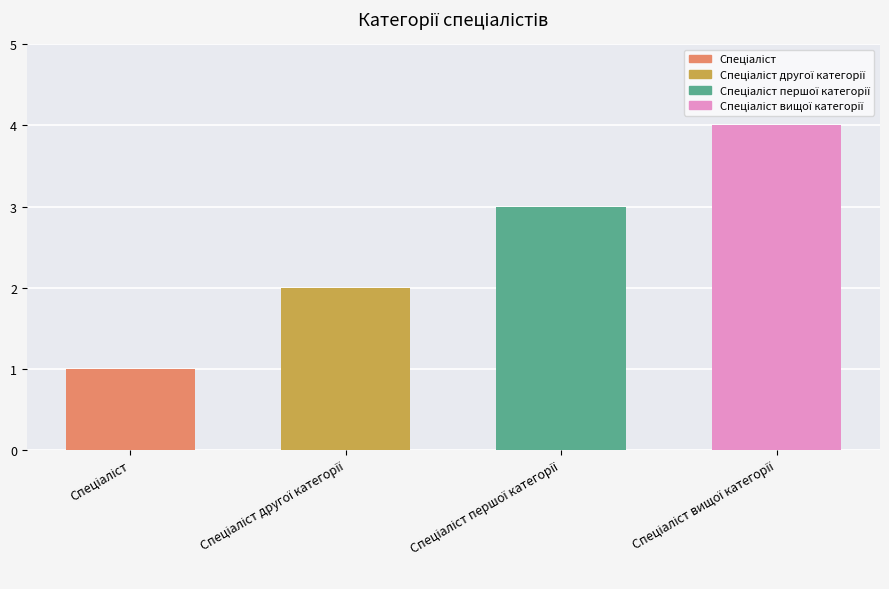

What is the sum of all values?

10